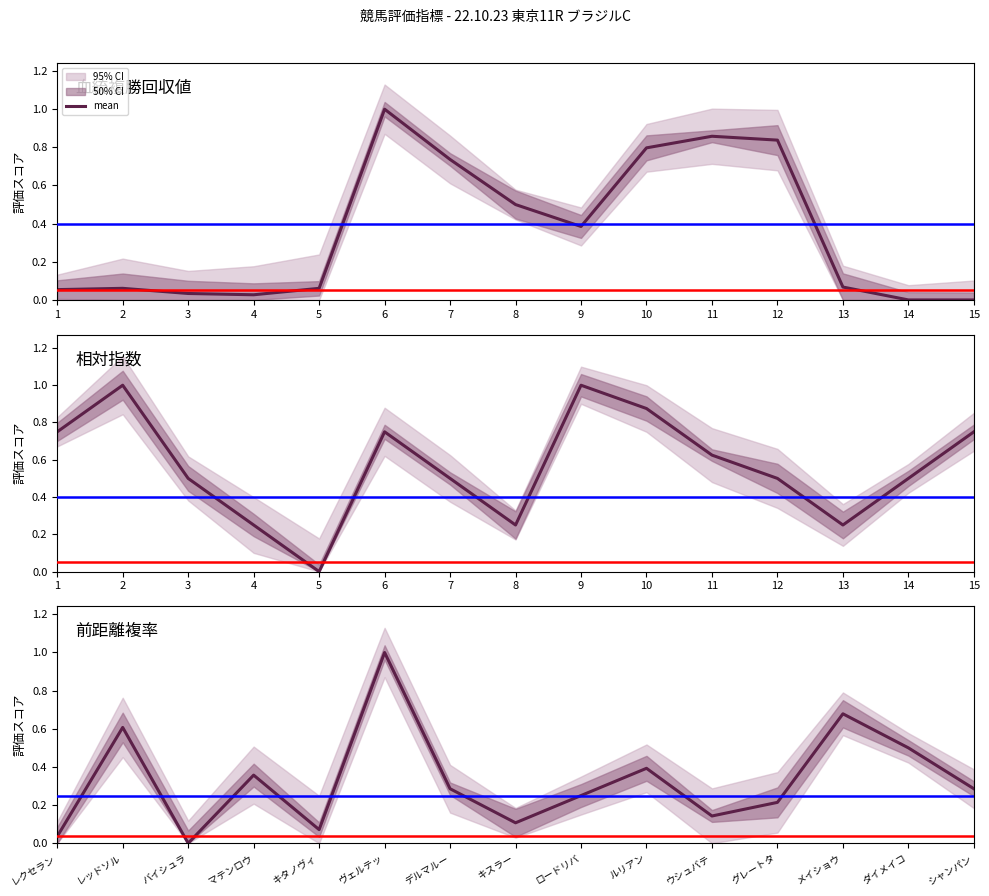

List the labels in order of value, largest first.

ヴェルテッ, メイショウ, レッドソル, ダイメイコ, ルリアン, マテンロウ, デルマルー, シャンパン, ロードリバ, グレートタ, ウシュバテ, キスラー, キタノヴィ, レクセラン, バイシュラ